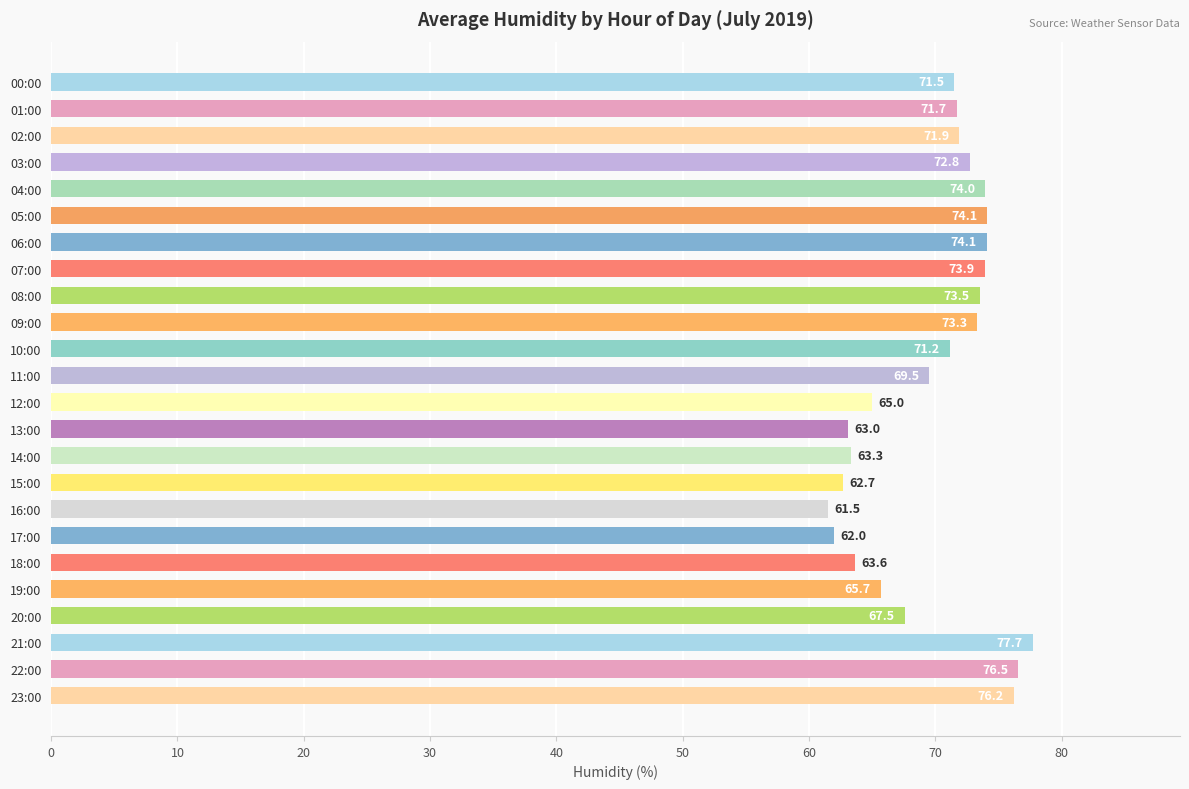

What is the difference between the values at 19:00 and 04:00?

8.3